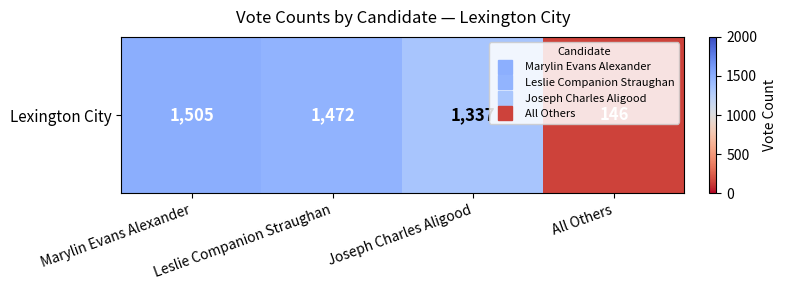

Rank the categories by value from highest to lowest.

Marylin Evans Alexander, Leslie Companion Straughan, Joseph Charles Aligood, All Others